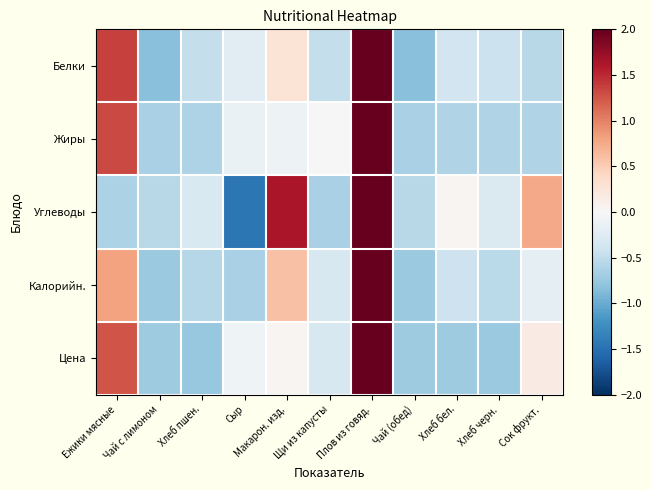

List the series in order of their peak value, lowest first.

Углеводы, Белки, Цена, Жиры, Калорийн.